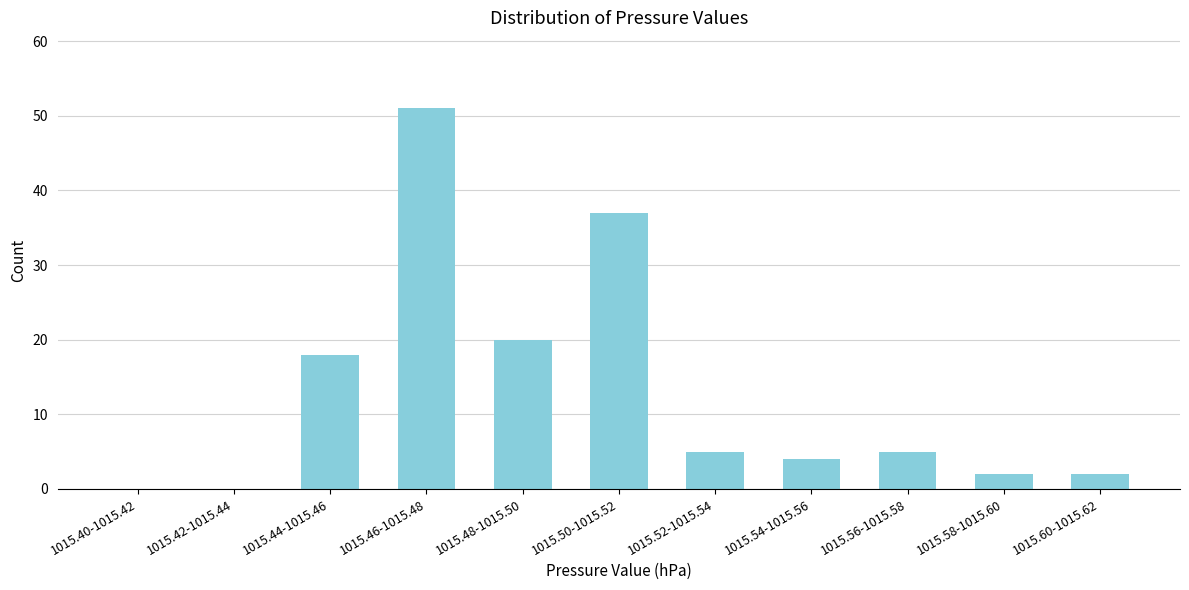

Reading left to right, list all the values displayed in this chart.

1015.40-1015.42=0	1015.42-1015.44=0	1015.44-1015.46=18	1015.46-1015.48=51	1015.48-1015.50=20	1015.50-1015.52=37	1015.52-1015.54=5	1015.54-1015.56=4	1015.56-1015.58=5	1015.58-1015.60=2	1015.60-1015.62=2